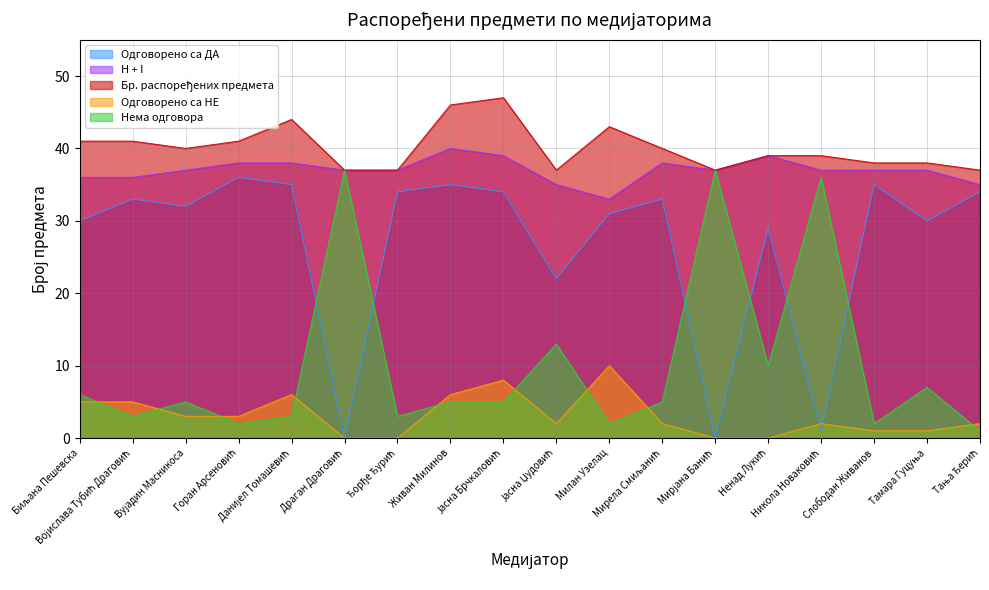

True or false: Одговорено са ДА has more than 2 interior local peaks.

True